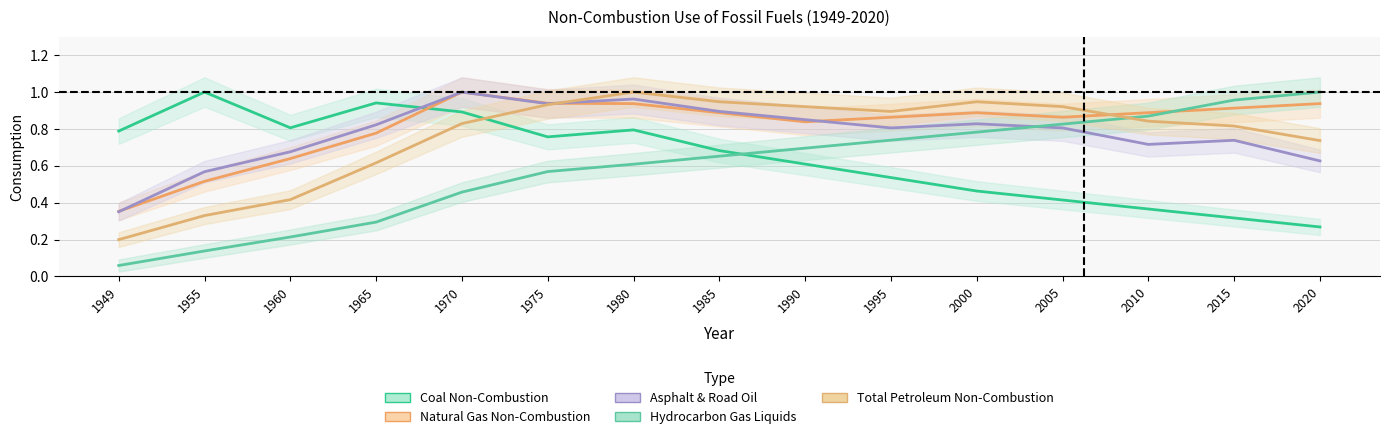

What is the total value across all series at 2015?

3.7